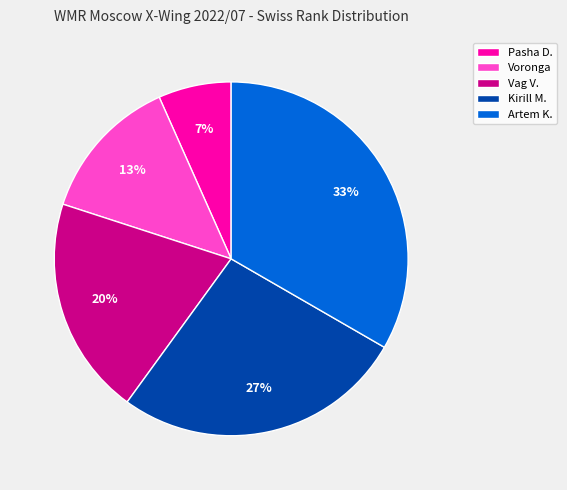

Rank the categories by value from highest to lowest.

Artem K., Kirill M., Vag V., Voronga, Pasha D.